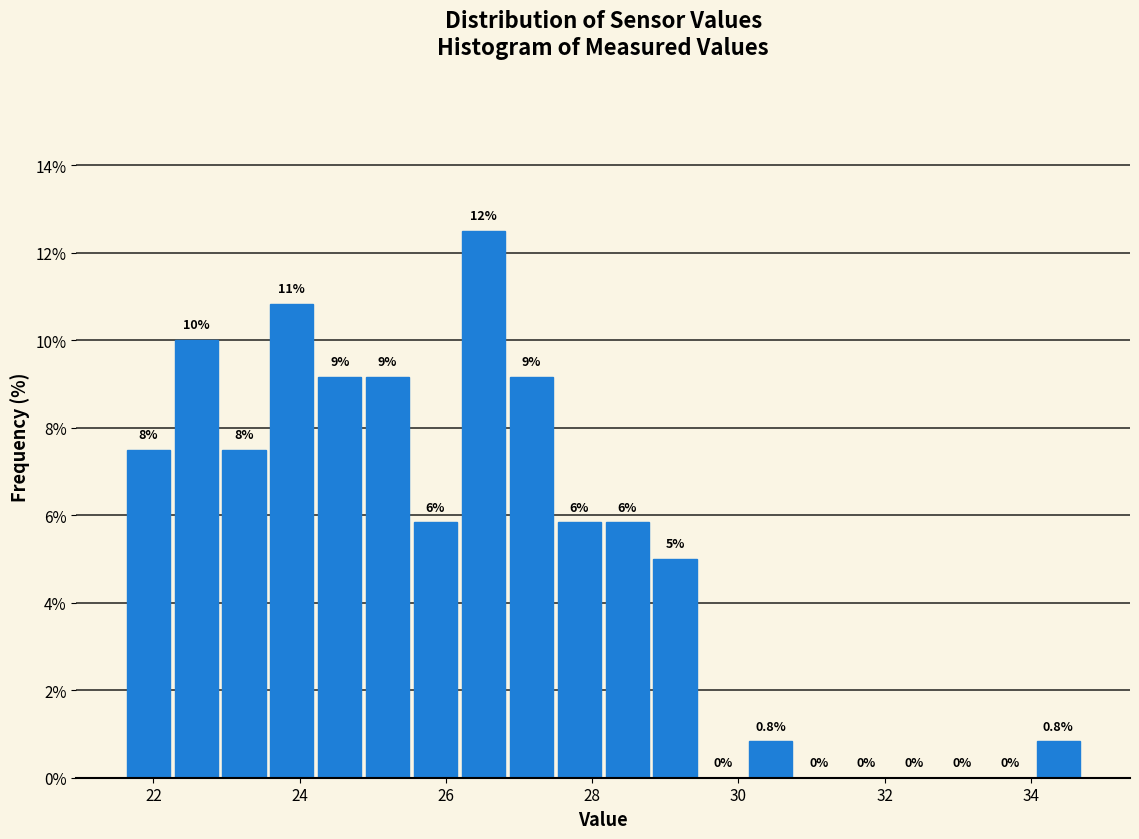

Around what value on the x-axis is the tallest bar? Give the approximate position of its centre, as read against the axis.

26.6